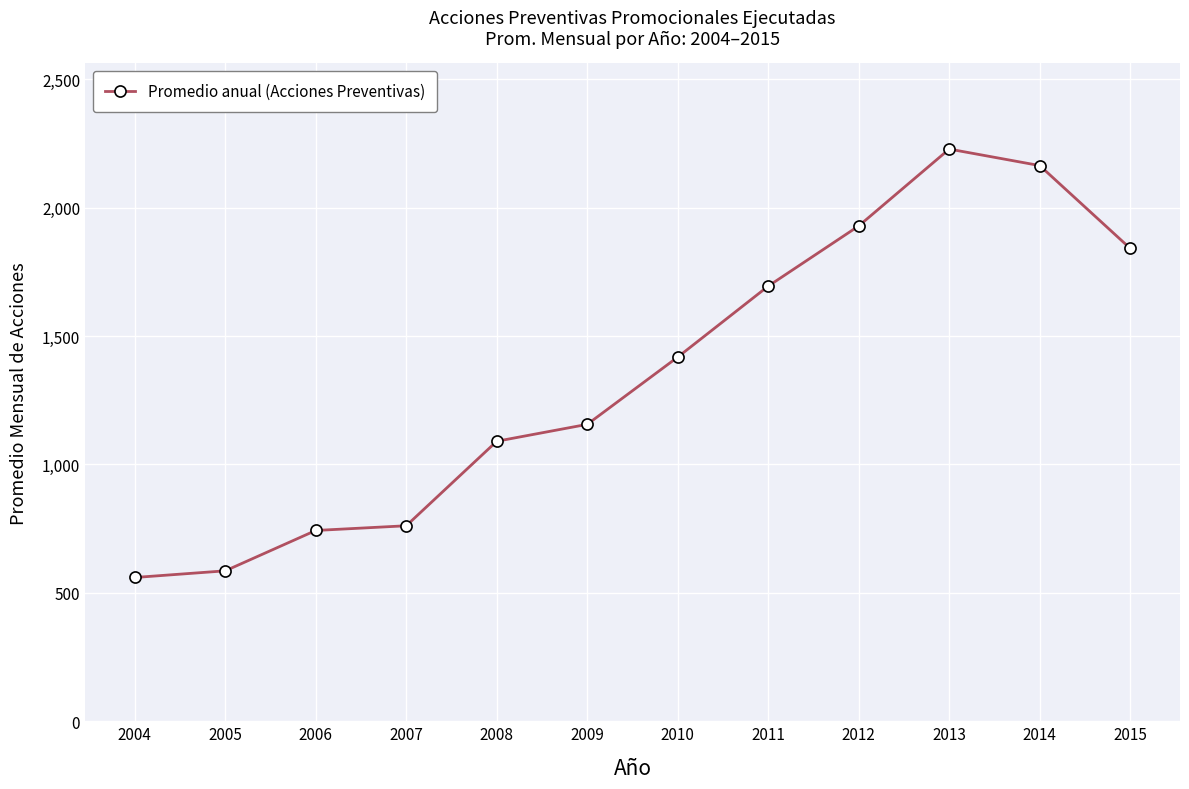

What is the value of the 7th point from the left?

1417.9